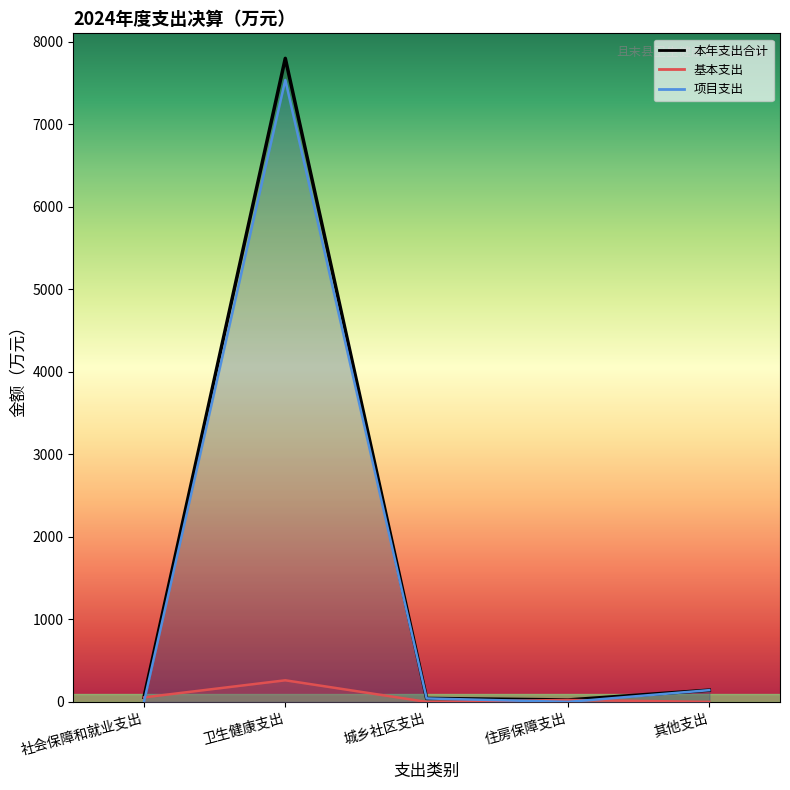

What is the sum of the 本年支出合计 values at 其他支出 and 住房保障支出?

165.6